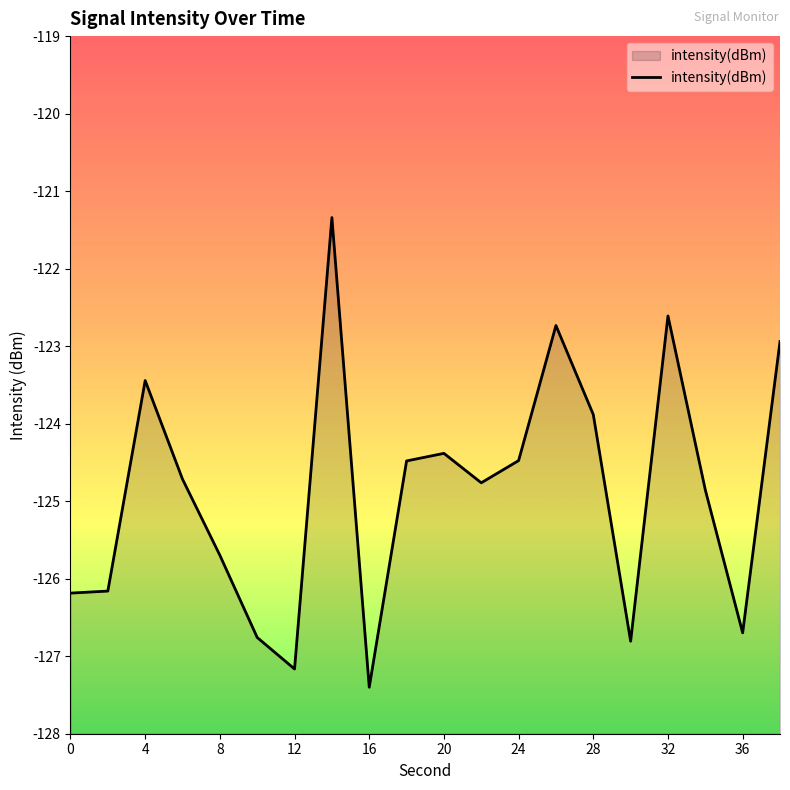

How many series are shown in this chart?

1